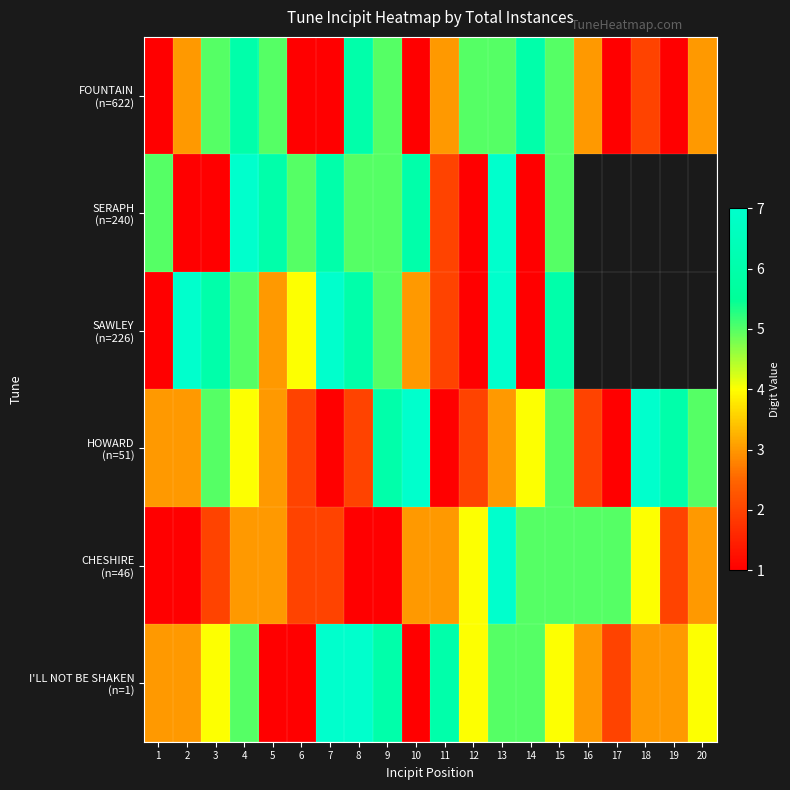

The SERAPH (n=240) series shows 7.0 at 4. True or false?

True